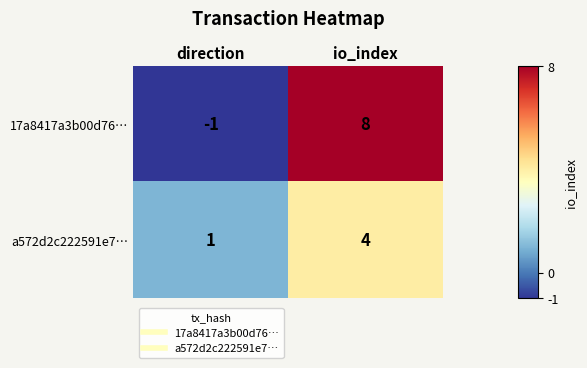

What is the average value of the 17a8417a3b00d76… series?

4